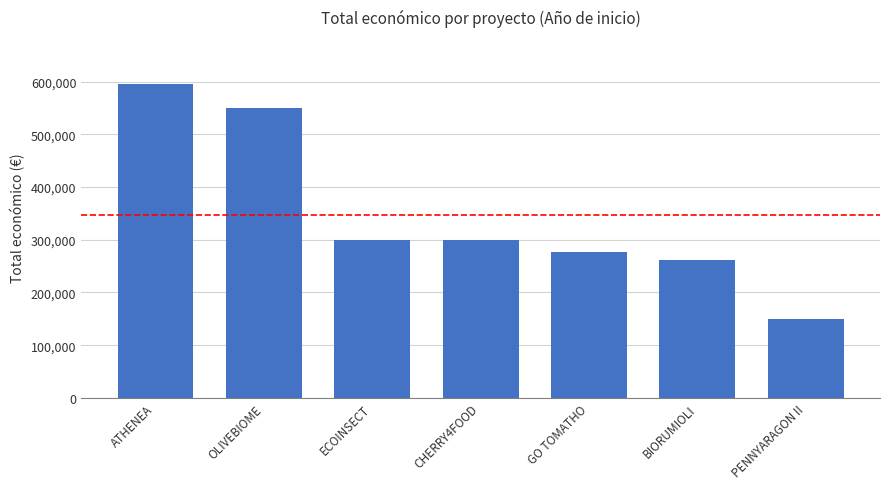

How many series are shown in this chart?

1